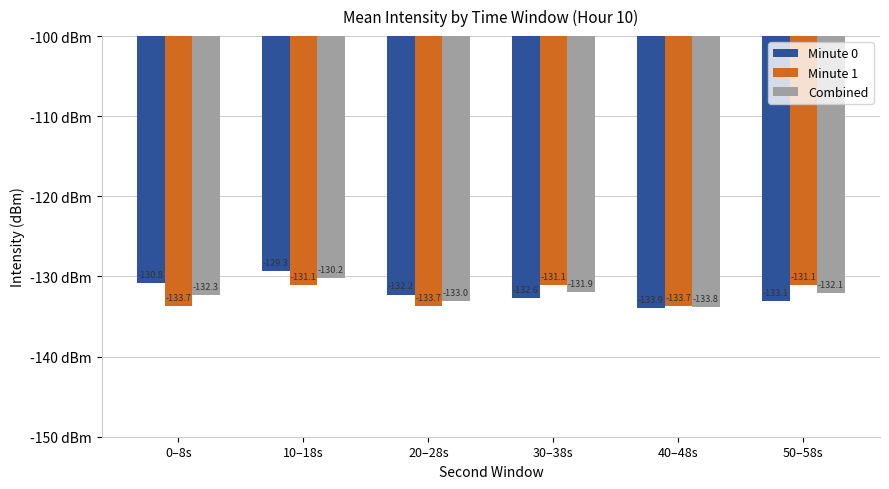

Reading left to right, what are all the values shown in this chart?

Minute 0: 0–8s=-130.8	10–18s=-129.3	20–28s=-132.2	30–38s=-132.6	40–48s=-133.9	50–58s=-133.1
Minute 1: 0–8s=-133.7	10–18s=-131.1	20–28s=-133.7	30–38s=-131.1	40–48s=-133.7	50–58s=-131.1
Combined: 0–8s=-132.3	10–18s=-130.2	20–28s=-133.0	30–38s=-131.9	40–48s=-133.8	50–58s=-132.1